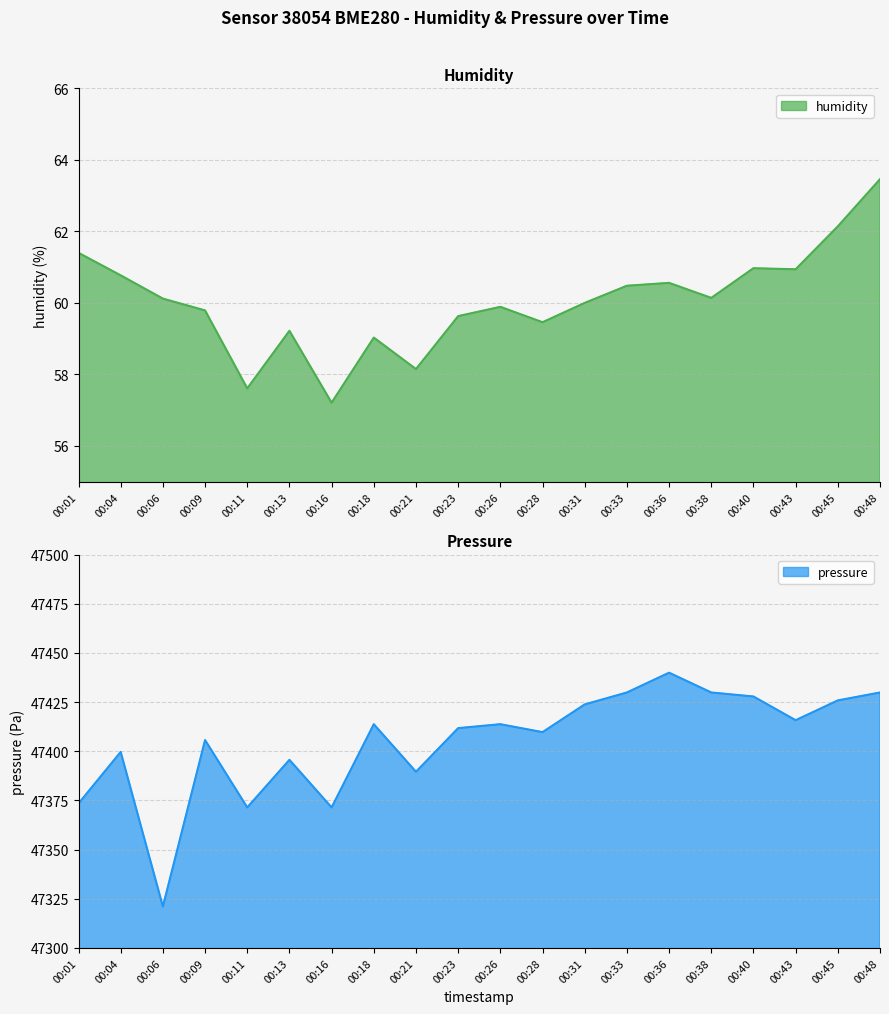

True or false: humidity and pressure cross at least once.

False